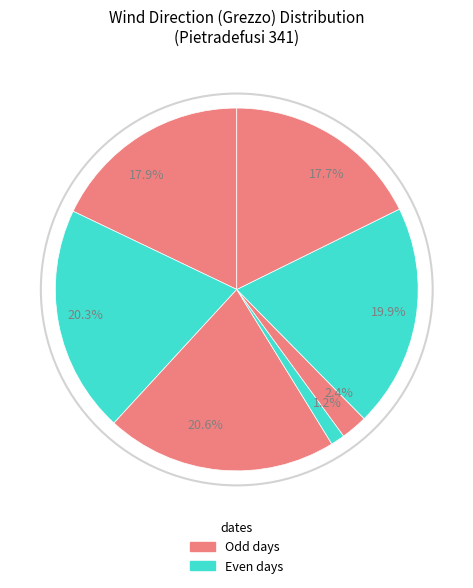

Between 1.2% and 20.3%, which is larger?

20.3%